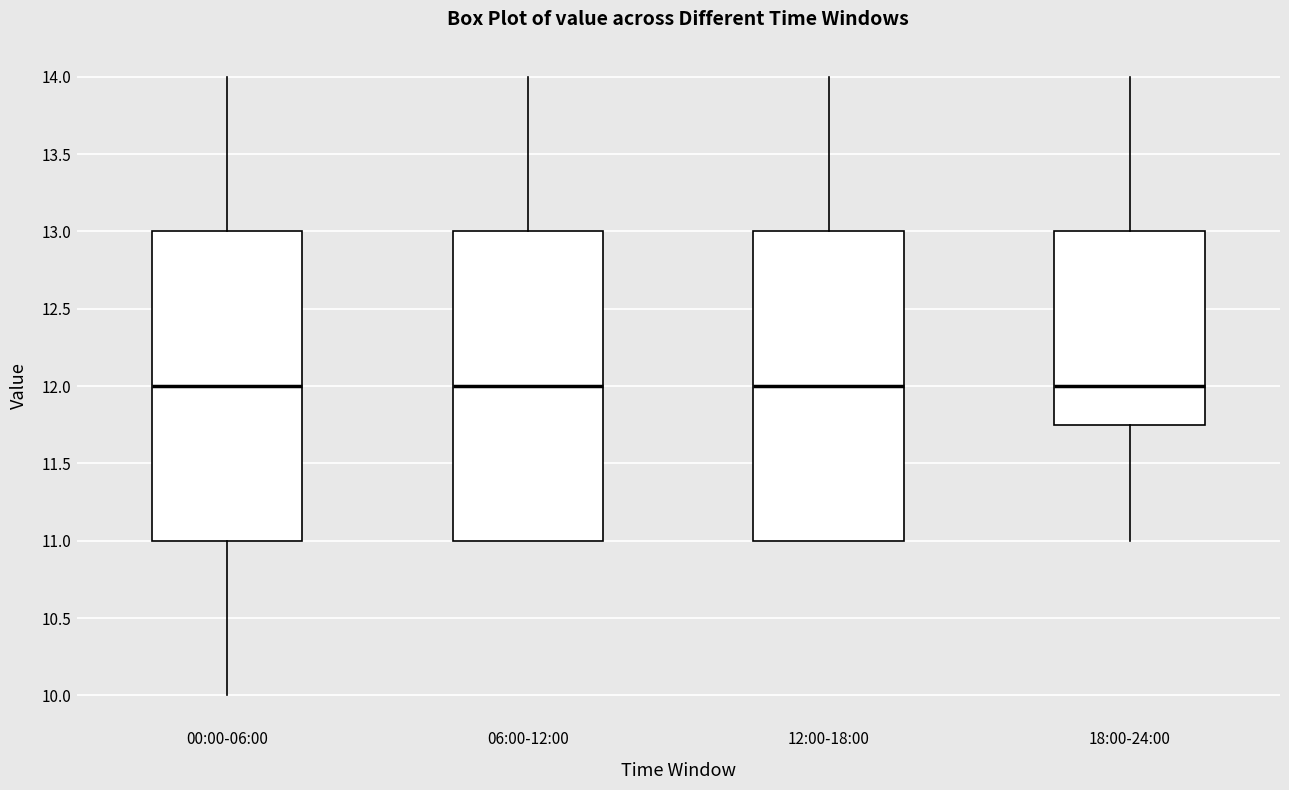

Reading left to right, read every box against the y-axis: the position of its median line, the range the box covers, and the ends of its whiskers. The values are not printed on the chart, so give them approximately, as read against the axis.

00:00-06:00: median 12.00, box 11.00 to 13.00, whiskers 10.00 to 14.00
06:00-12:00: median 12.00, box 11.00 to 13.00, whiskers 11.00 to 14.00
12:00-18:00: median 12.00, box 11.00 to 13.00, whiskers 11.00 to 14.00
18:00-24:00: median 12.00, box 11.75 to 13.00, whiskers 11.00 to 14.00